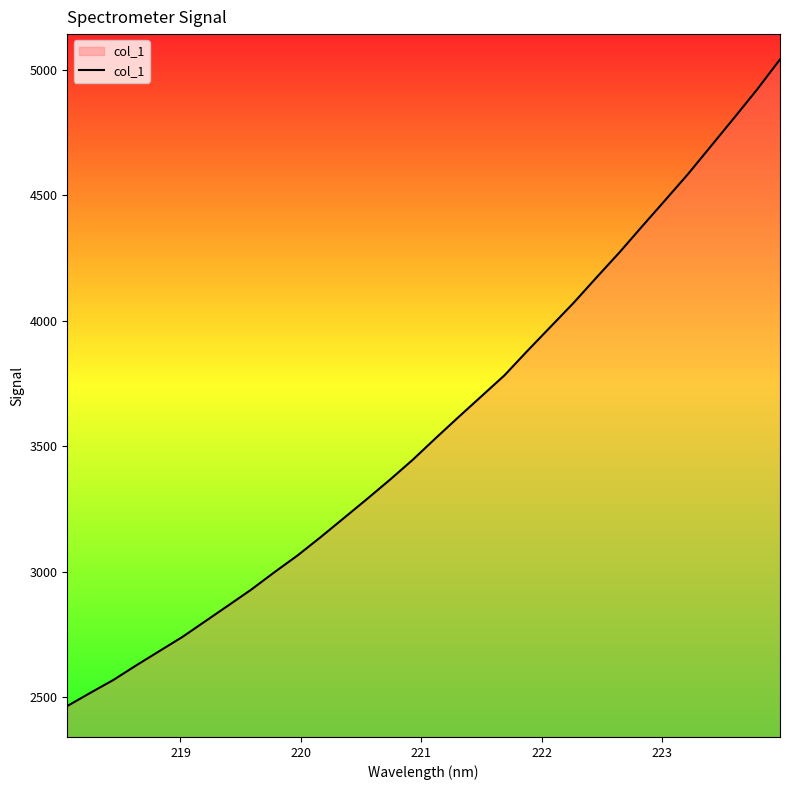

What is the smallest value displayed?

2464.6